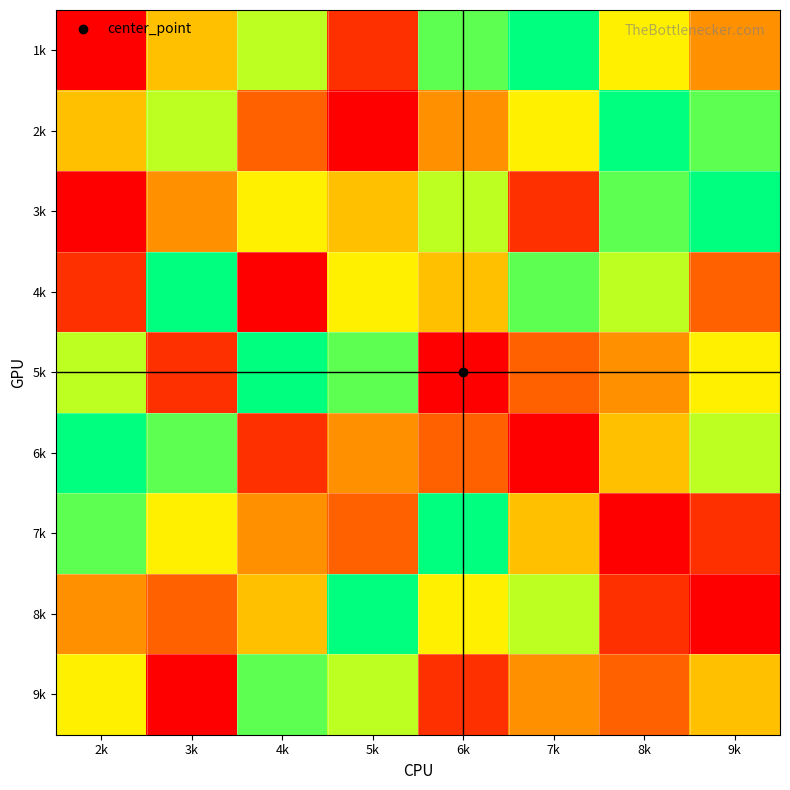

What is the total value across all series at 4k?

45